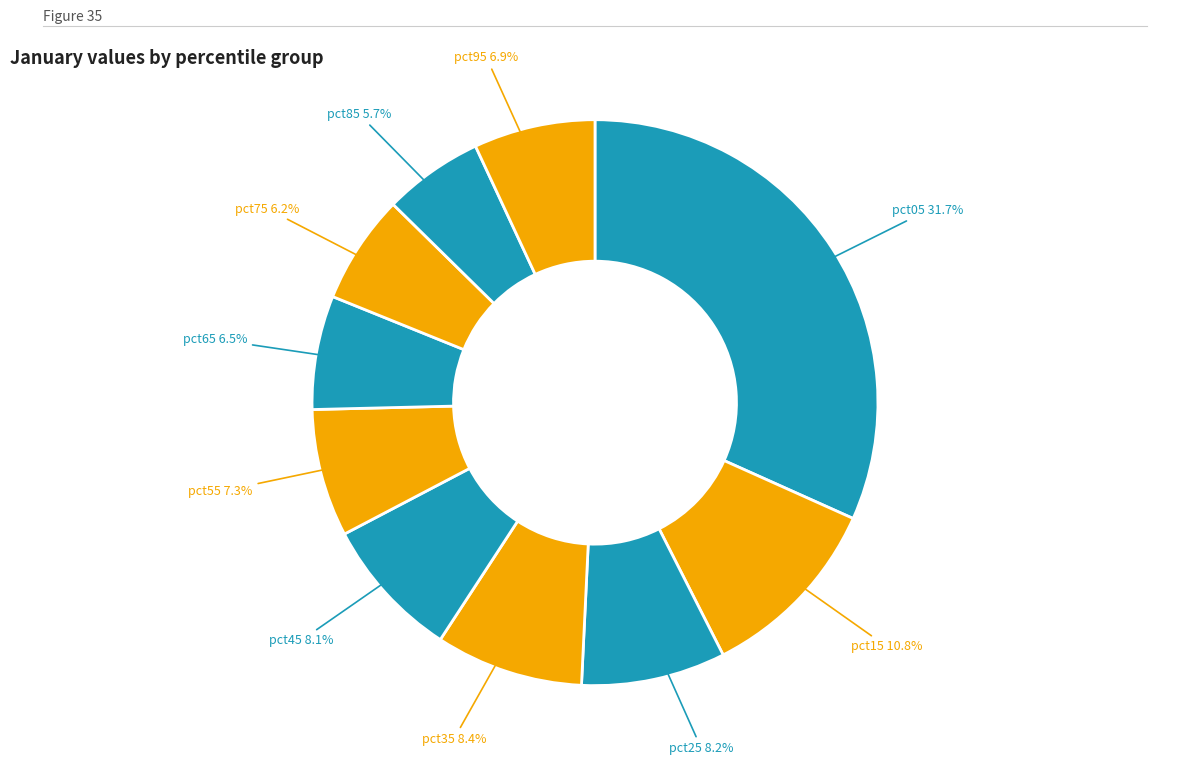

How many slices are in this pie chart?

10